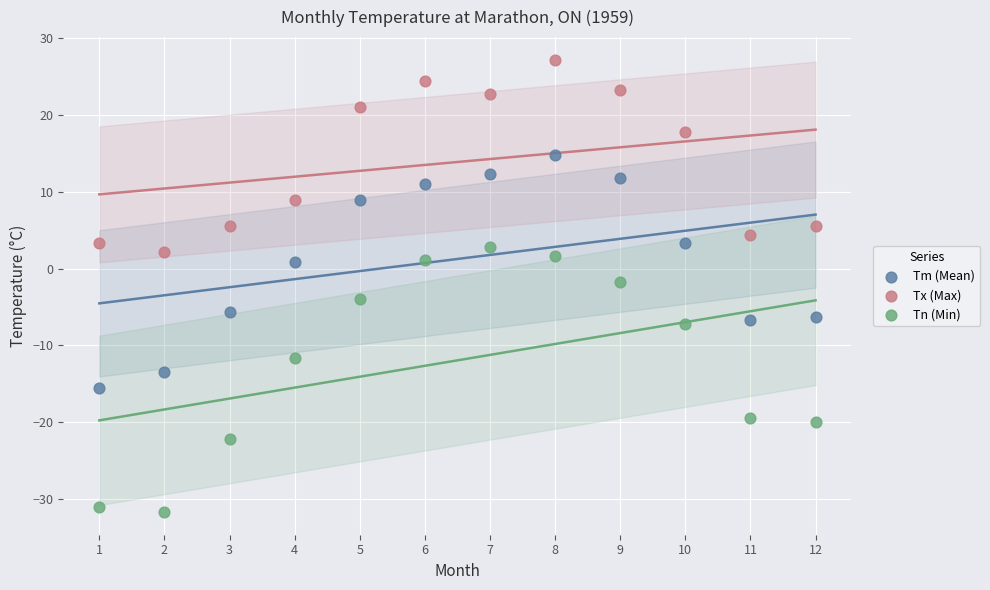

Which series reaches the minimum Y coordinate?

Tn (Min)